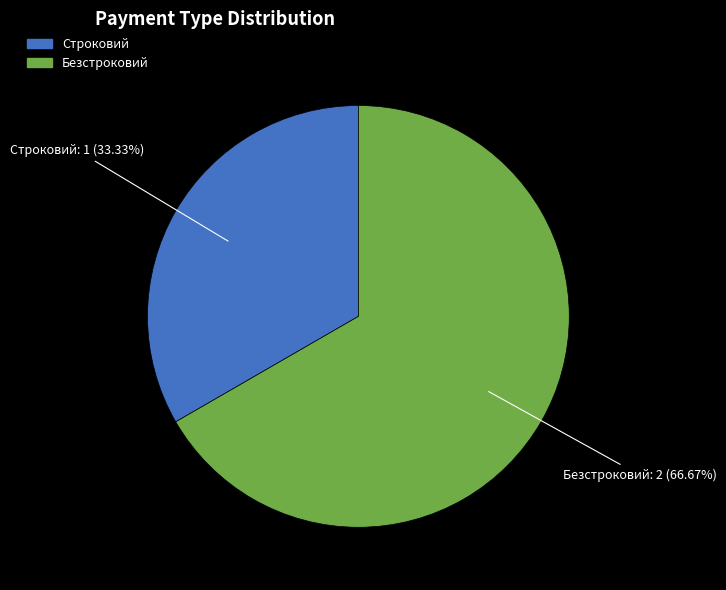

To the nearest percent, what is the difference between the largest and smallest slice percentages?

33%